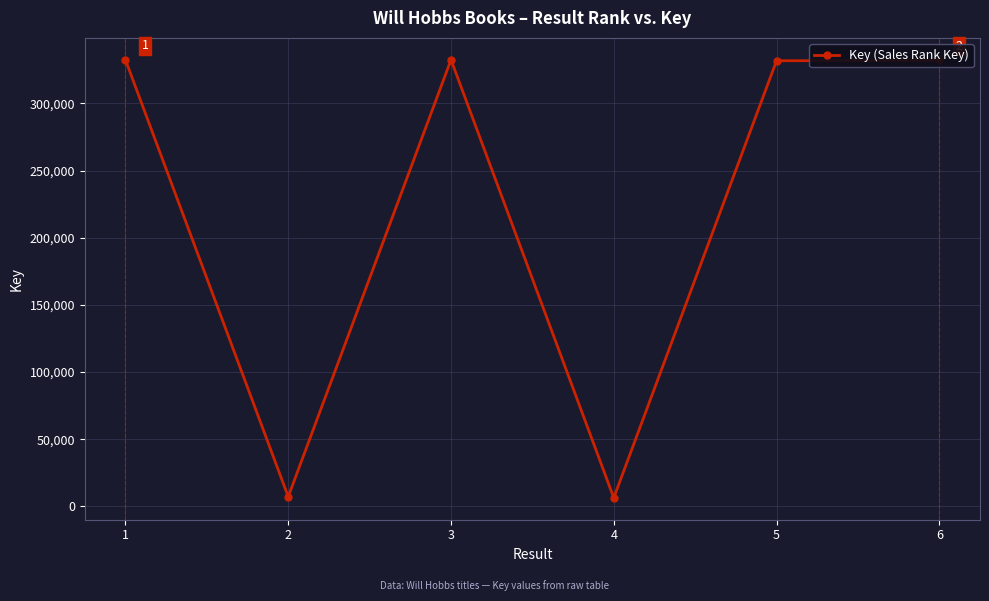

What is the minimum value shown in the chart?

6446